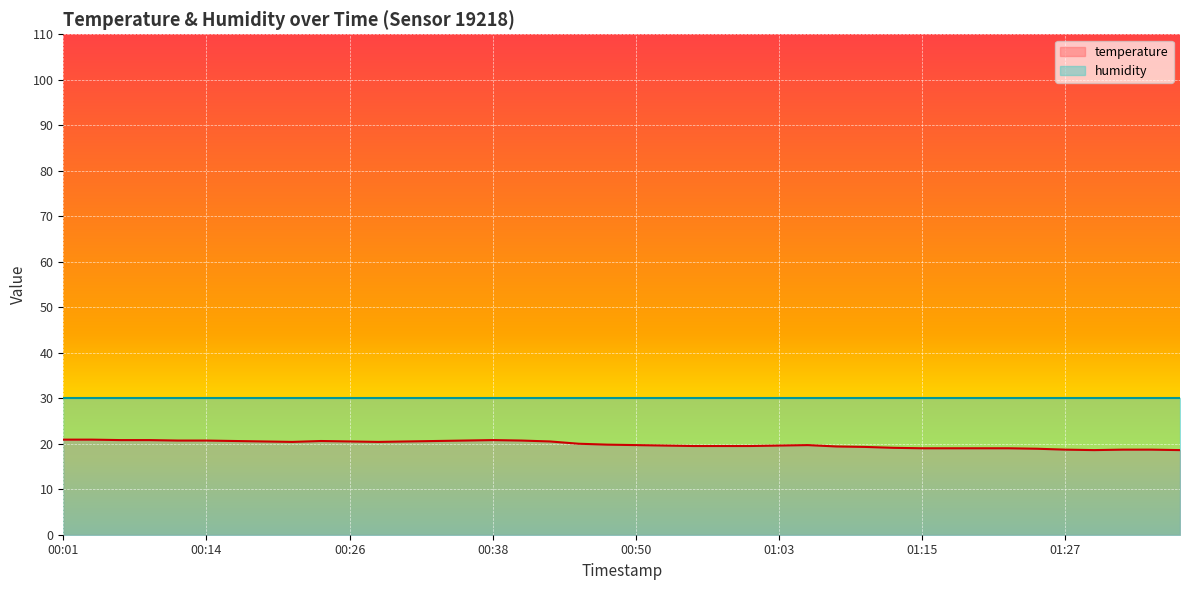

At which category does the chart reach its minimum across all series?

01:30